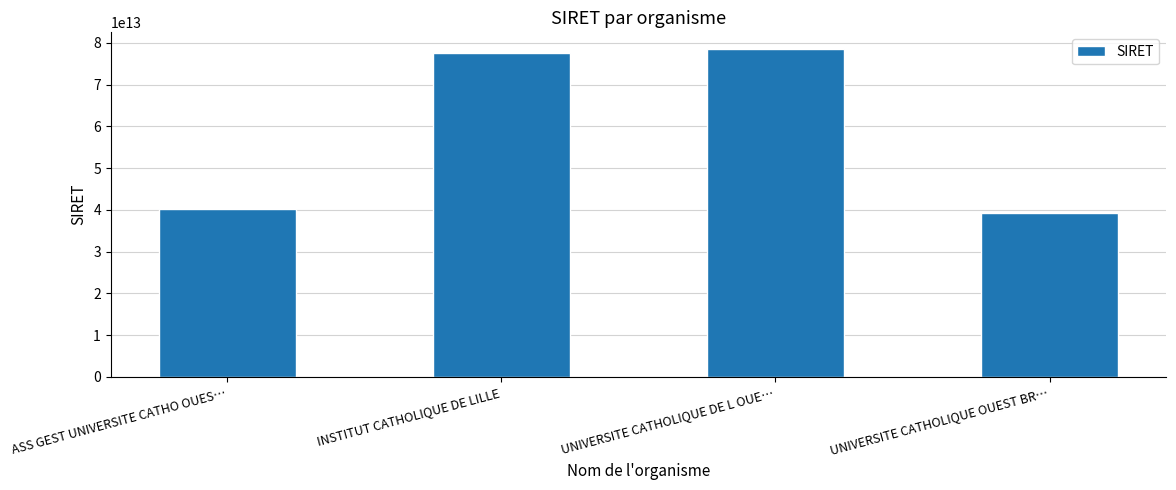

Read the value at INSTITUT CATHOLIQUE DE LILLE, to the nearest 50.

77562424000000